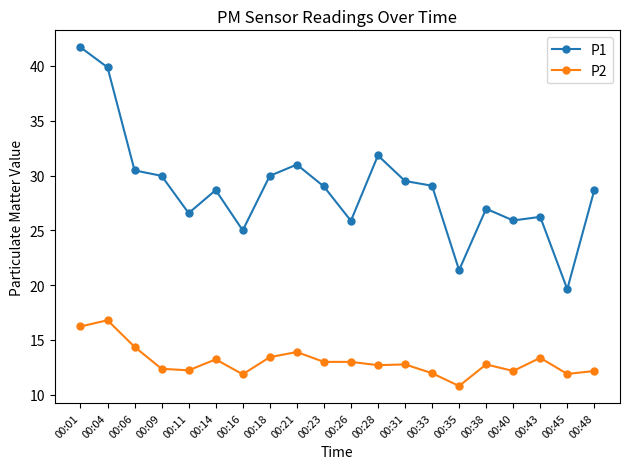

At 00:48, list the series in order from smallest to largest.

P2, P1